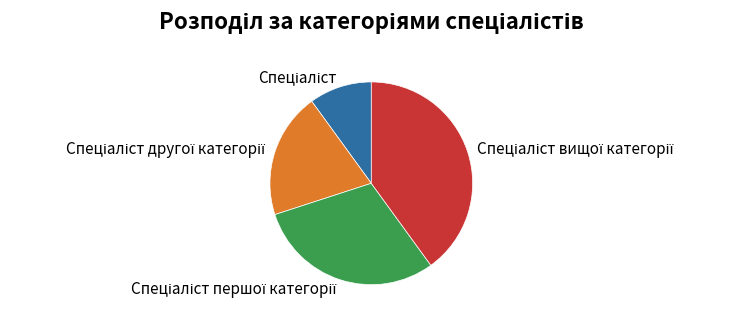

Is there a majority slice in this chart?

No